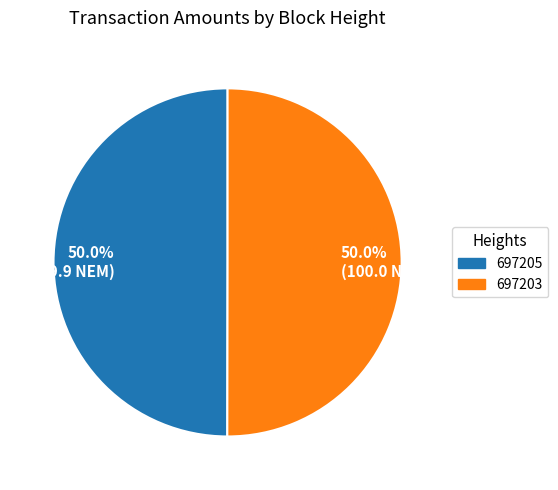

What is the ratio of the value at 50.0% (100.0 NEM) to the value at 50.0% (99.9 NEM)?

1.0